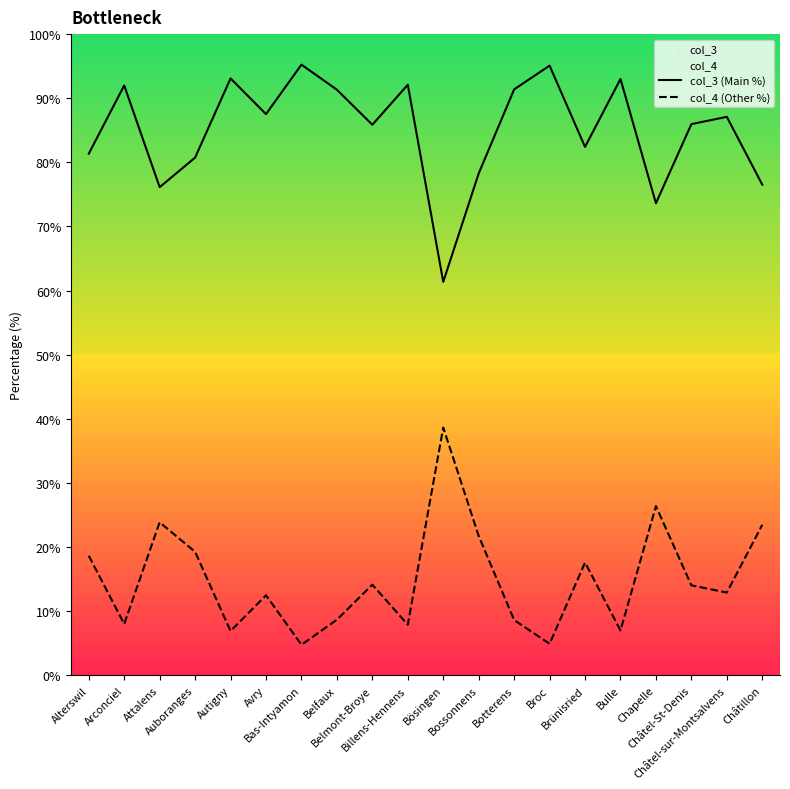

What are all the series names shown in the legend?

col_3 (Main %), col_4 (Other %)